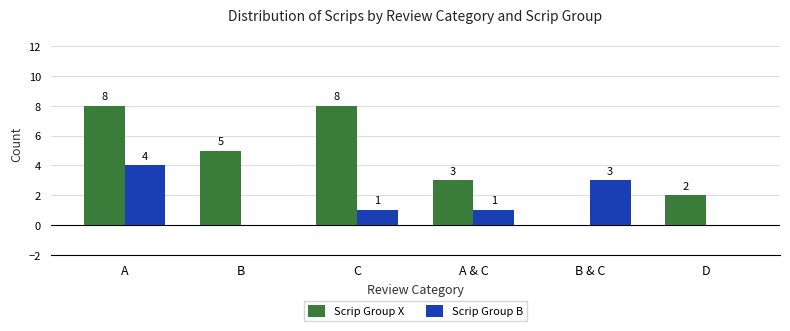

Reading left to right, transcribe all the data shown in this chart.

Scrip Group X: 8	5	8	3	0	2
Scrip Group B: 4	0	1	1	3	0